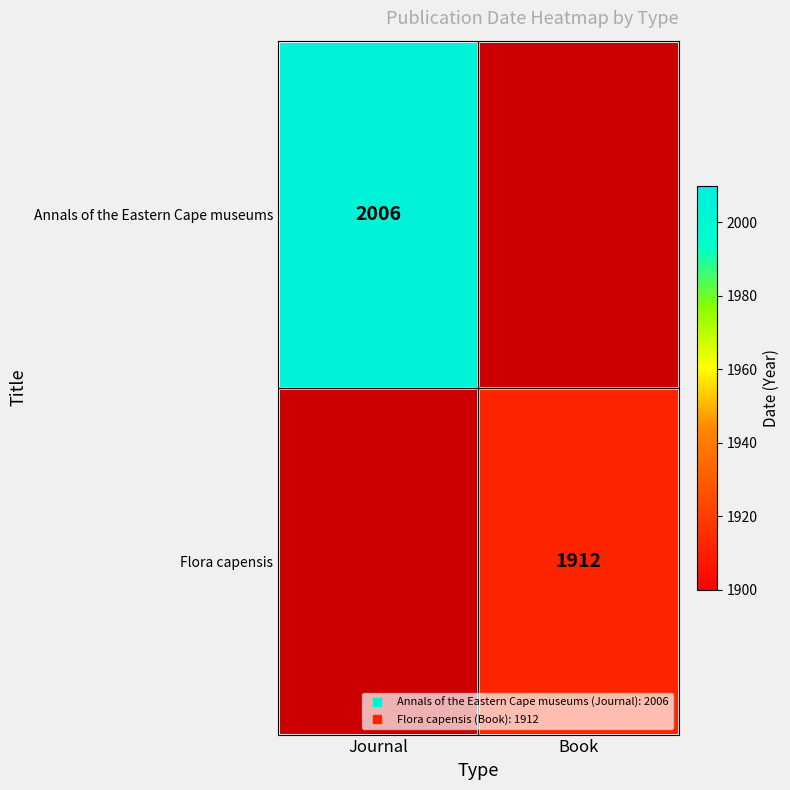

Which label corresponds to the largest value in the chart?

Journal